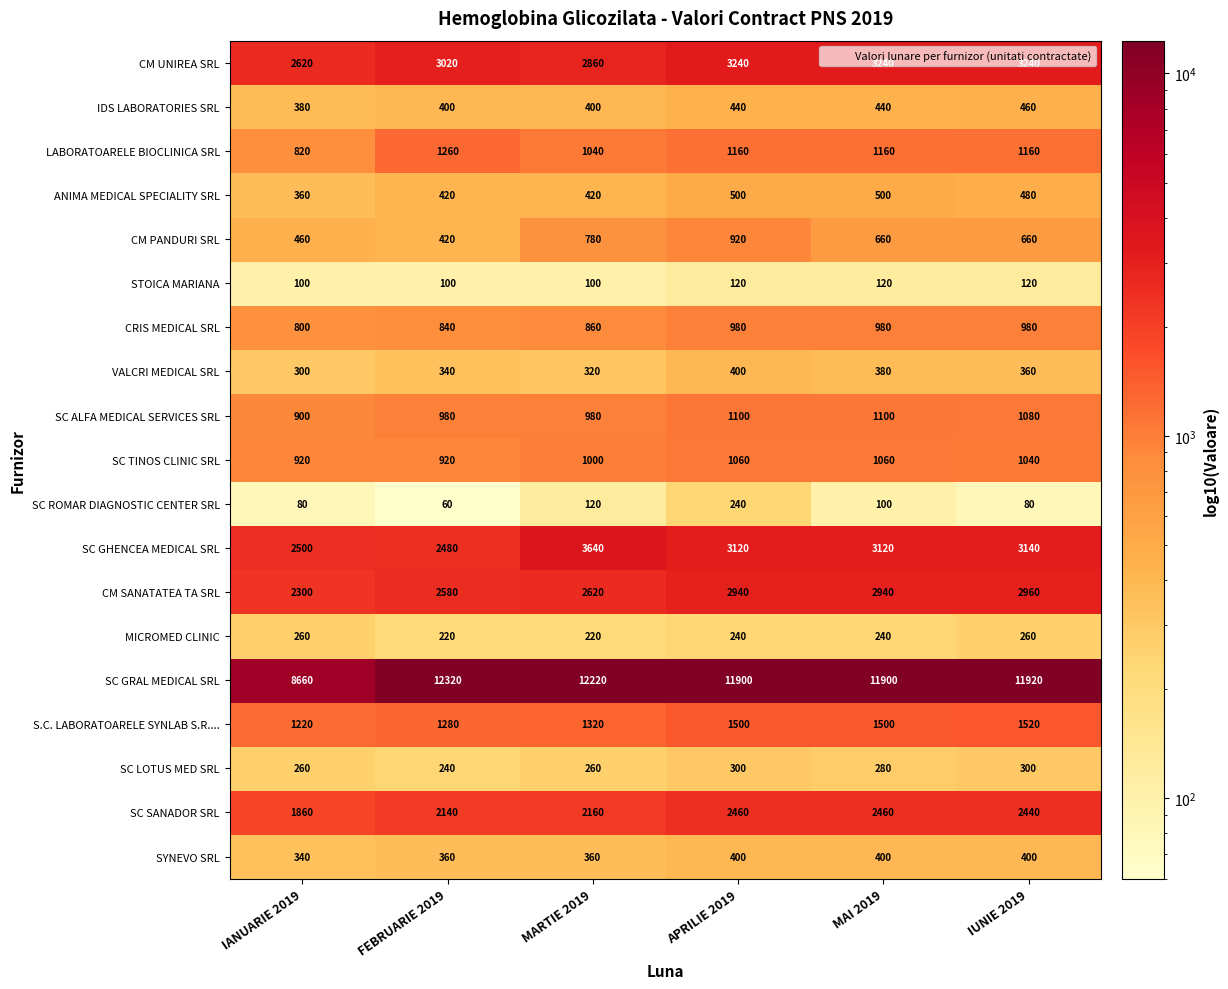

Which series has the widest spread of values?

SC GRAL MEDICAL SRL